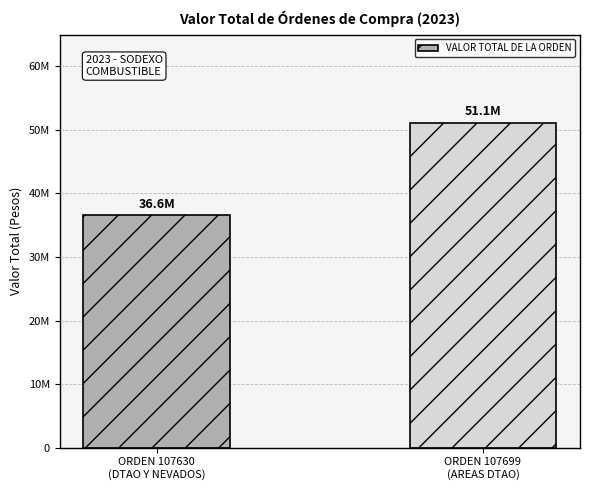

What is the change in value from ORDEN 107630
(DTAO Y NEVADOS) to ORDEN 107699
(AREAS DTAO)?

+14505000